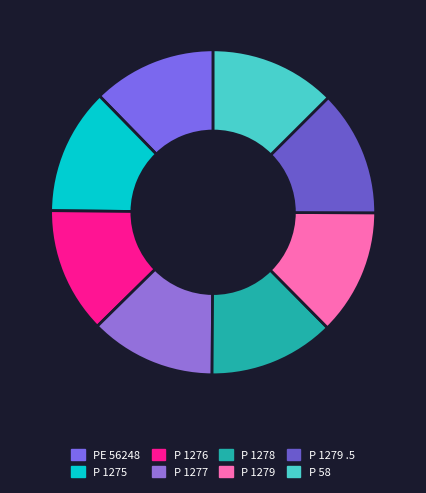

To the nearest percent, what is the combined percentage of P 1279 .5 and P 1275?

25%